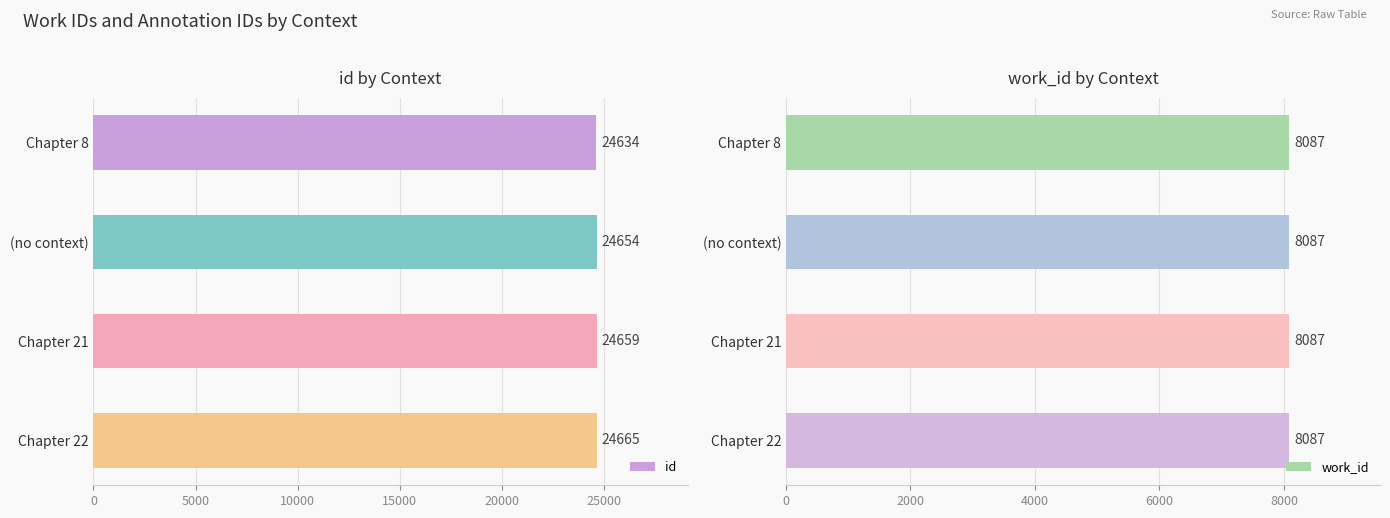

What is the value of the id bar at the 1st from the left?

24634.0